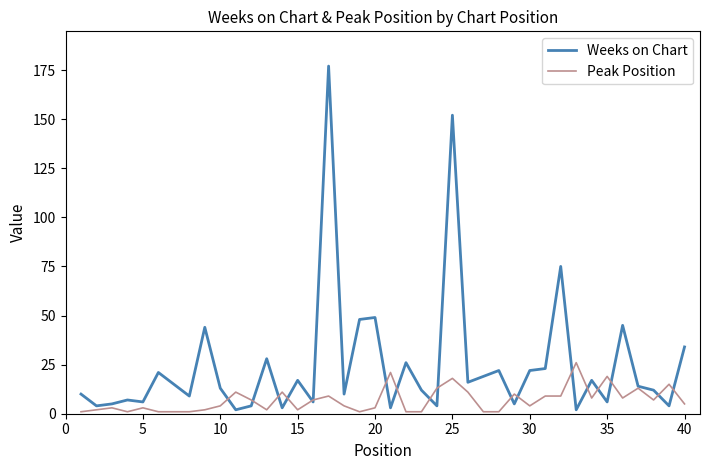

Which series has the largest range (max minus min)?

Weeks on Chart